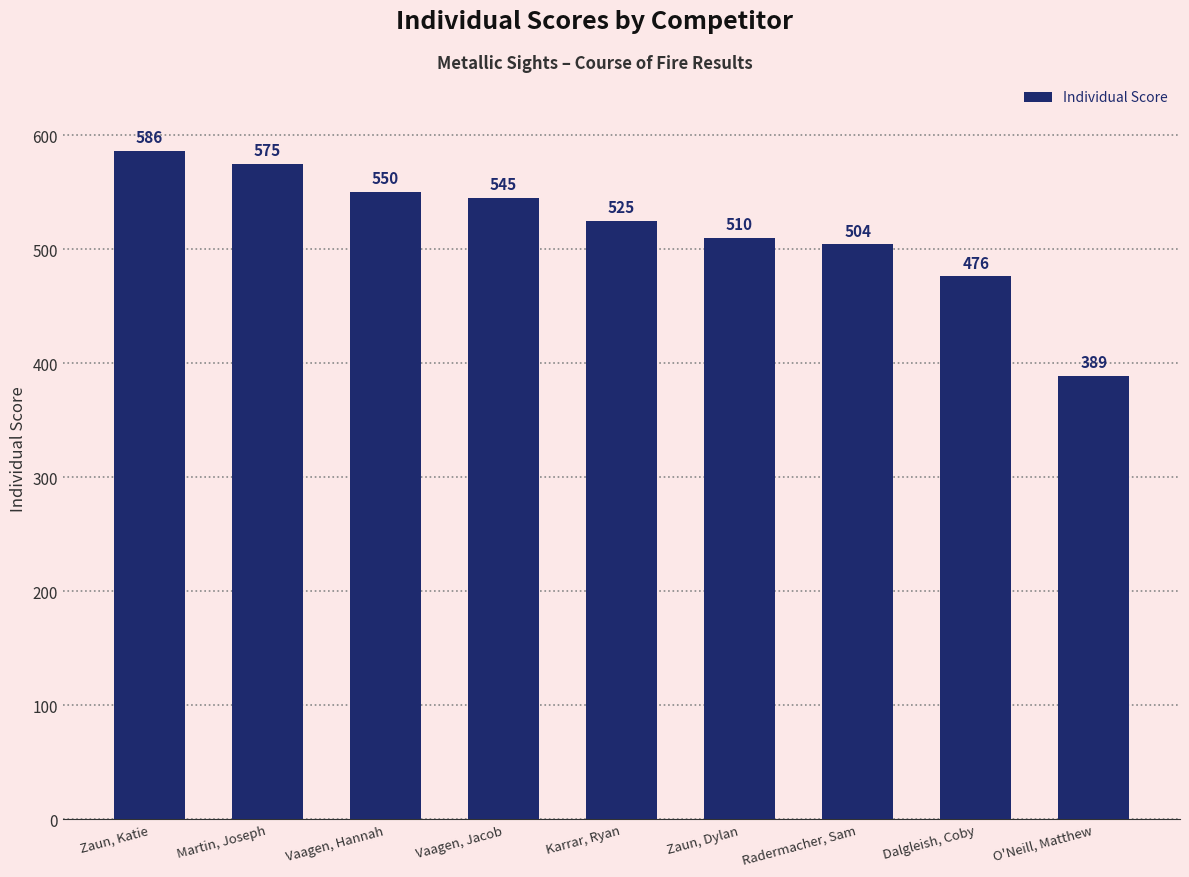

At which label does the data first exceed 525?

Zaun, Katie